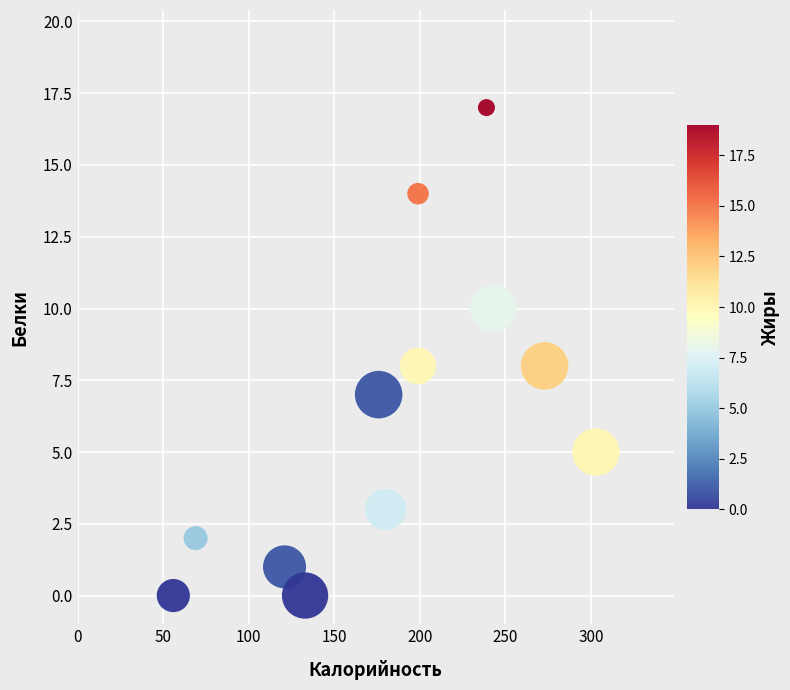

What is the range of X values (max minus min)?

247